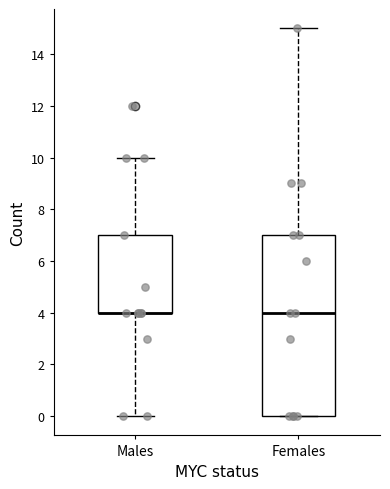

Reading left to right, transcribe this box plot: for each box, give where its median line is, the range the box spans, and where its two whiskers end, as read against the y-axis. The values are not printed on the chart, so give them approximately, as read against the axis.

Males: median 4 (drawn on the box's lower edge), box 4 to 7, whiskers 0 to 10
Females: median 4, box 0 to 7, whiskers 0 to 15